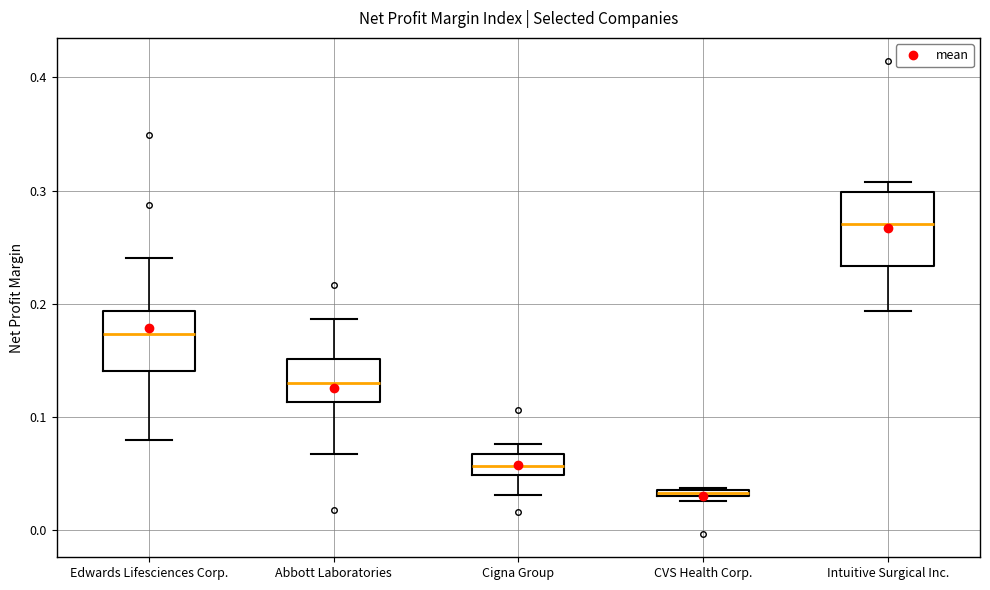

Where is the upper edge of the box for CVS Health Corp. on the y-axis? The values are not printed on the chart, so give them approximately, as read against the axis.

0.04